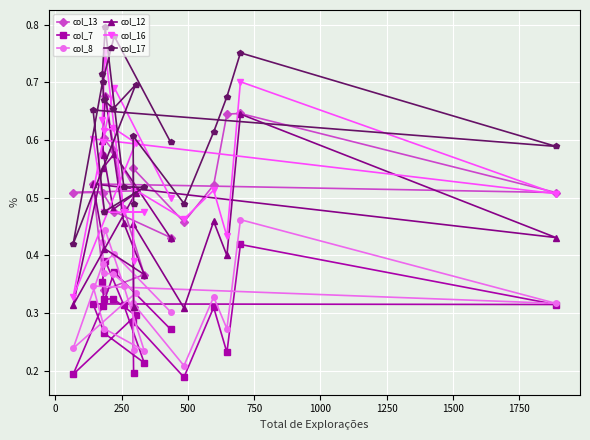

What is the sum of all col_8 values?

6.6